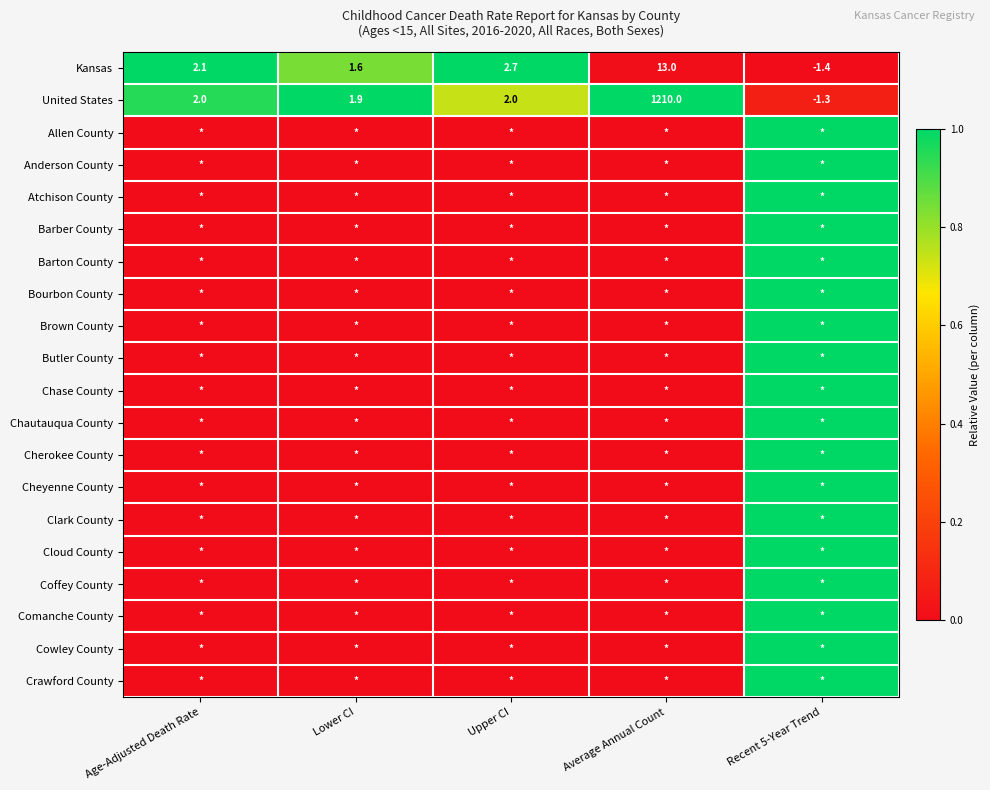

Read the Kansas value at Average Annual Count.

13.0